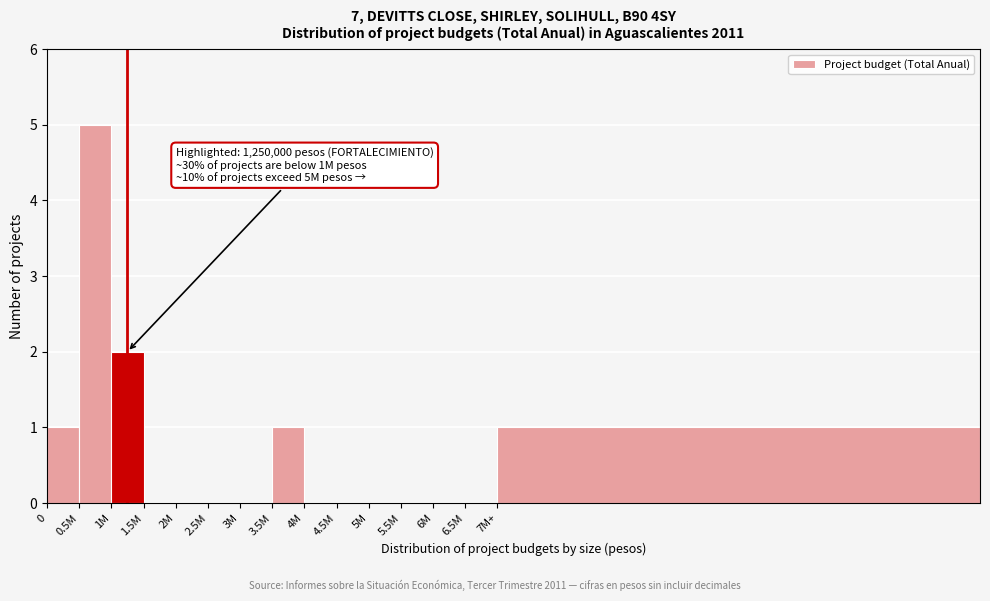

Reading right to left, list all the values displayed in this chart.

7M+=1	6.5M=0	6M=0	5.5M=0	5M=0	4.5M=0	4M=0	3.5M=1	3M=0	2.5M=0	2M=0	1.5M=0	1M=2	0.5M=5	0=1